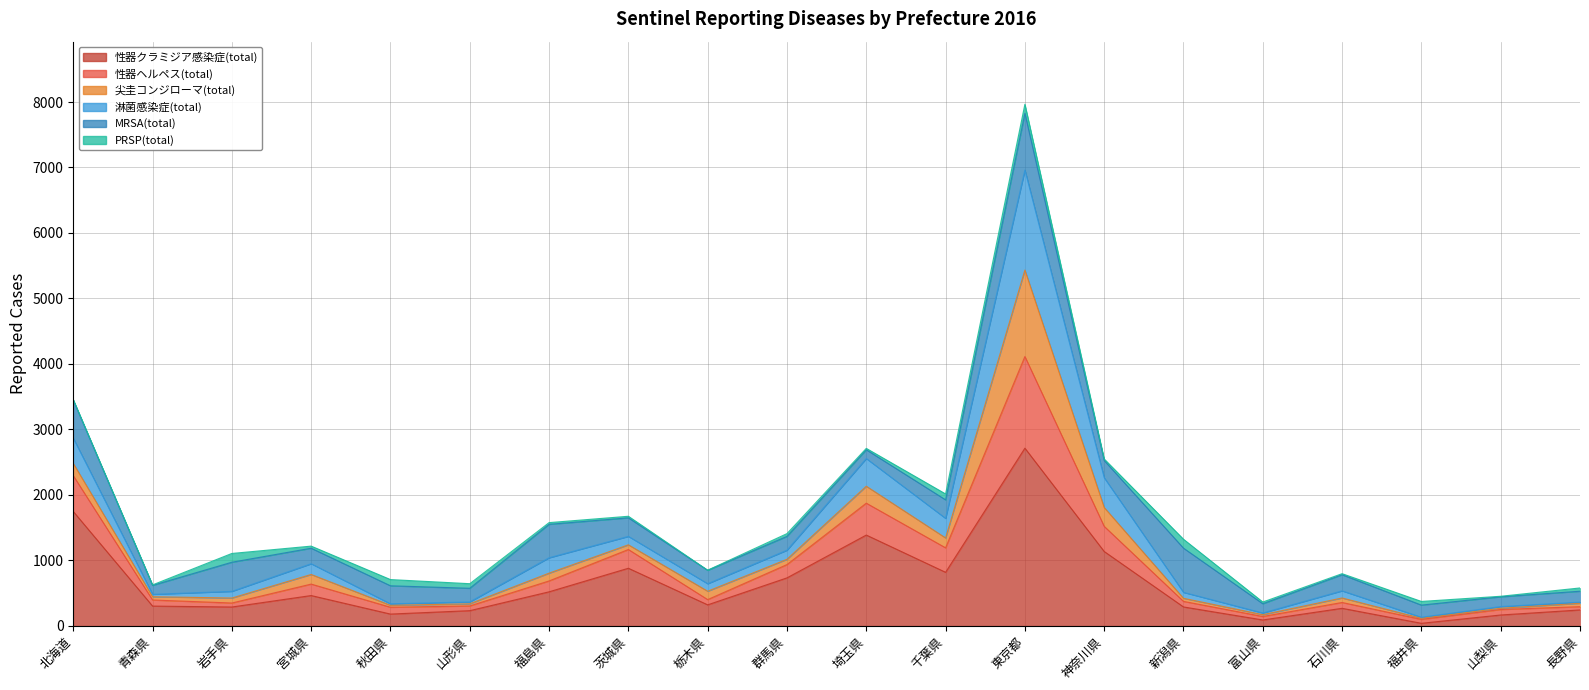

Which category has the highest value in the 性器クラミジア感染症(total) series?

東京都